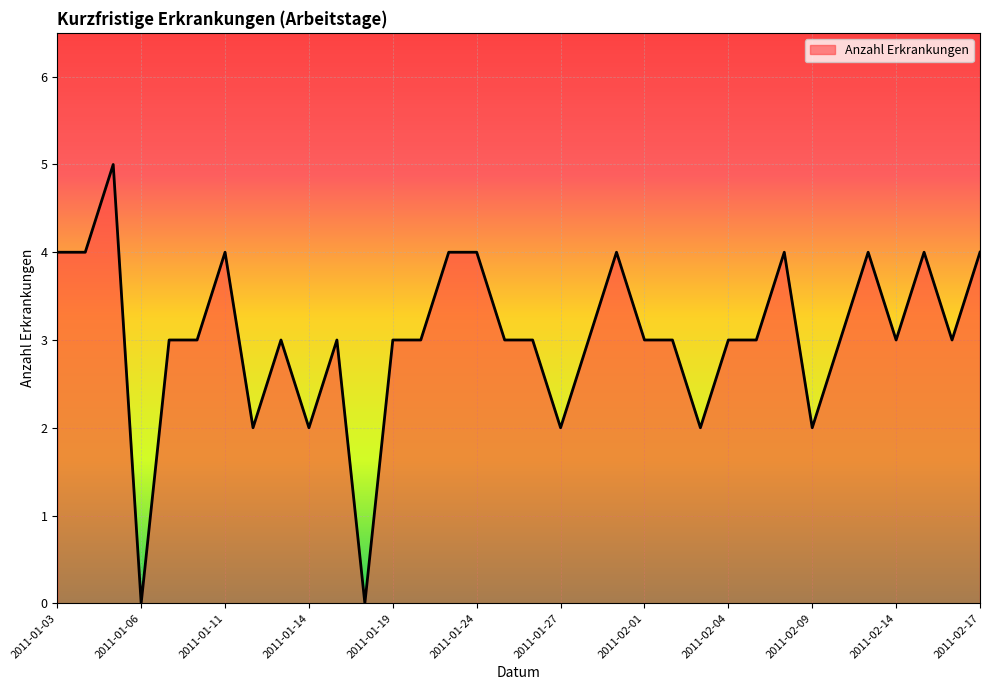

How many lines are shown in the chart?

1